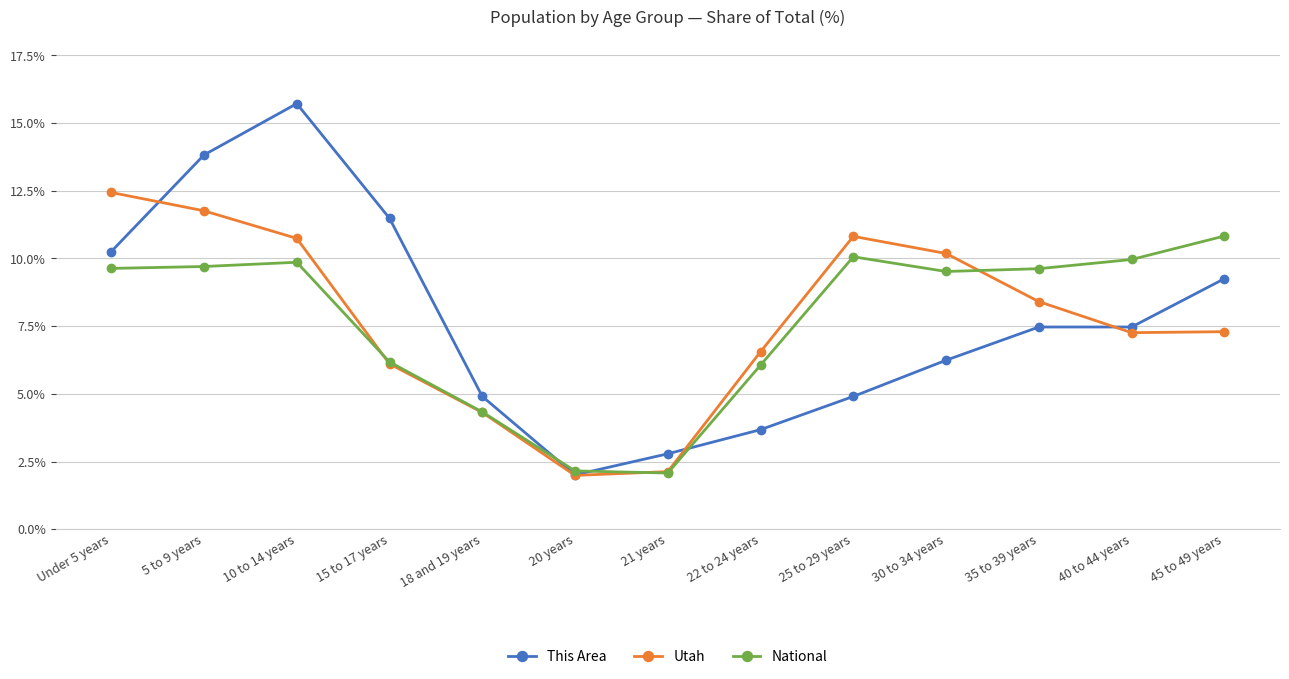

True or false: Utah has a value of 11.8 at 5 to 9 years.

True